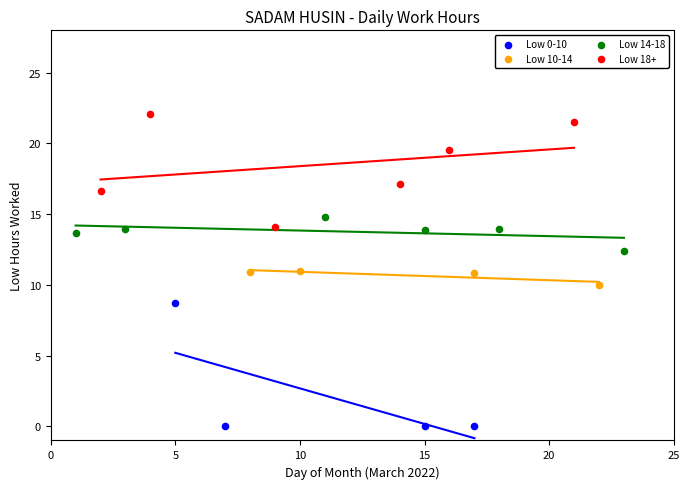

Which series contains the highest Y value?

Low 18+